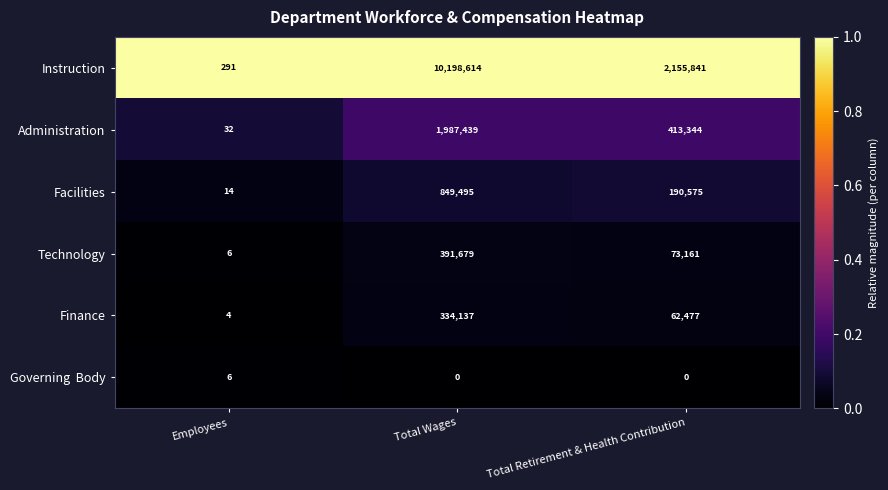

Count the number of data series in this chart.

6